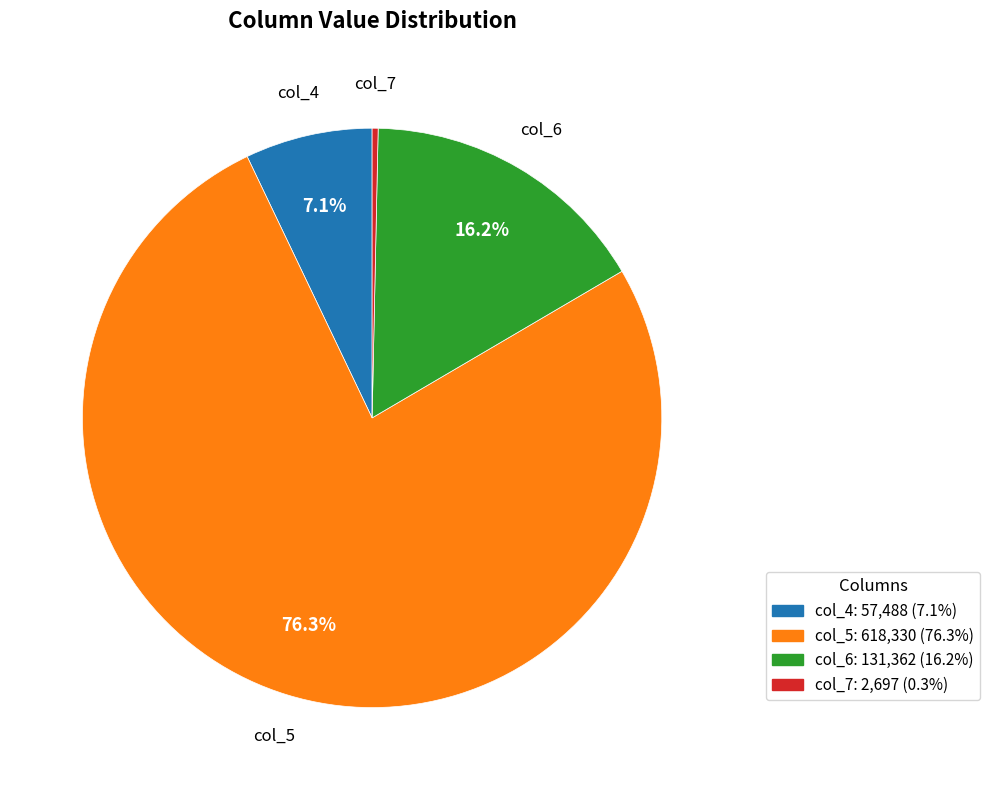

What is the majority slice?

col_5